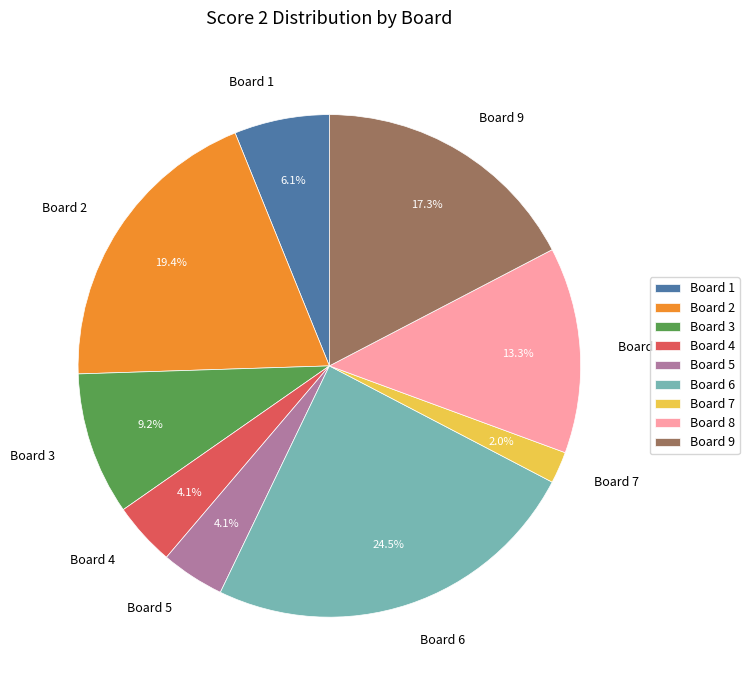

What is the ratio of the value at Board 3 to the value at Board 8?

0.7